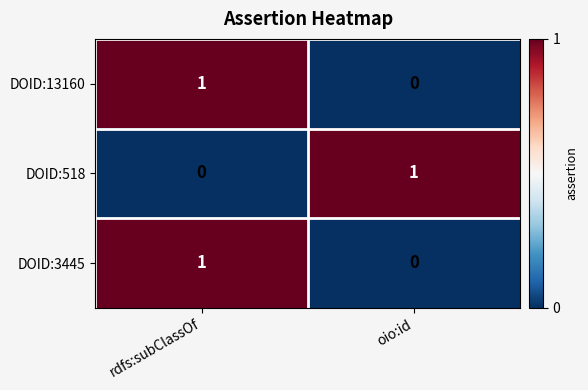

Which category has the lowest value in the DOID:518 series?

rdfs:subClassOf